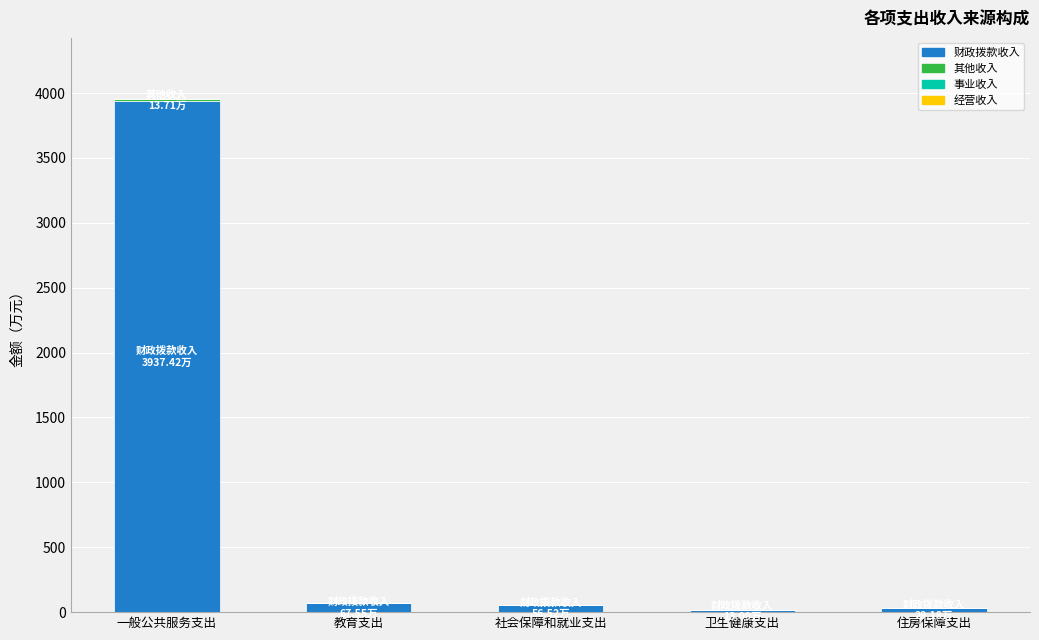

Is it true that 财政拨款收入 equals 6488.1 at 一般公共服务支出?

False